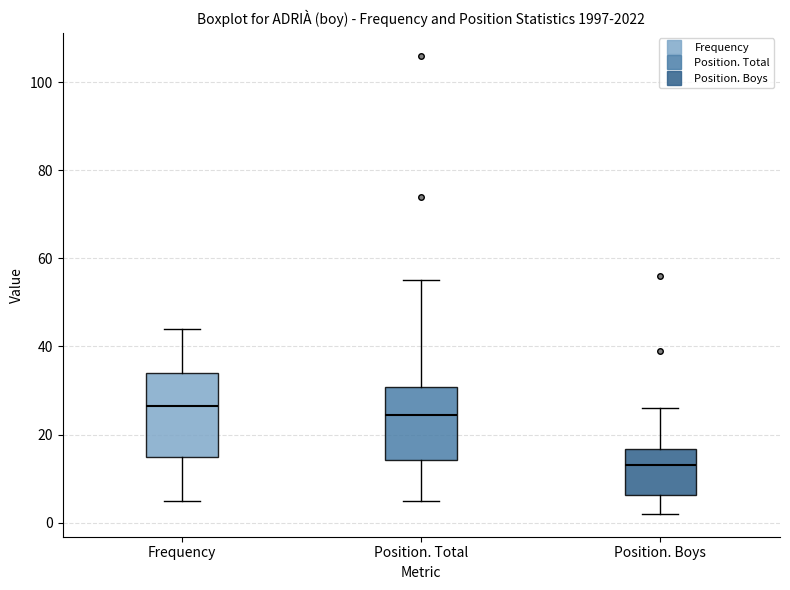

Reading left to right, transcribe this box plot: for each box, give where its median line is, the range the box spans, and where its two whiskers end, as read against the y-axis. The values are not printed on the chart, so give them approximately, as read against the axis.

Frequency: median 26, box 16 to 34, whiskers 6 to 44
Position. Total: median 24, box 14 to 30, whiskers 6 to 56
Position. Boys: median 14, box 6 to 16, whiskers 2 to 26